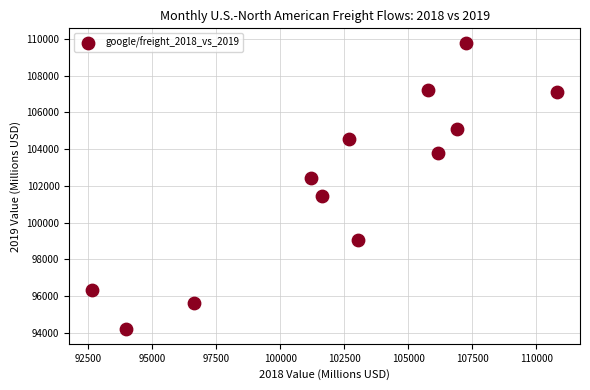

What is the range of X values (max minus min)?

18127.2